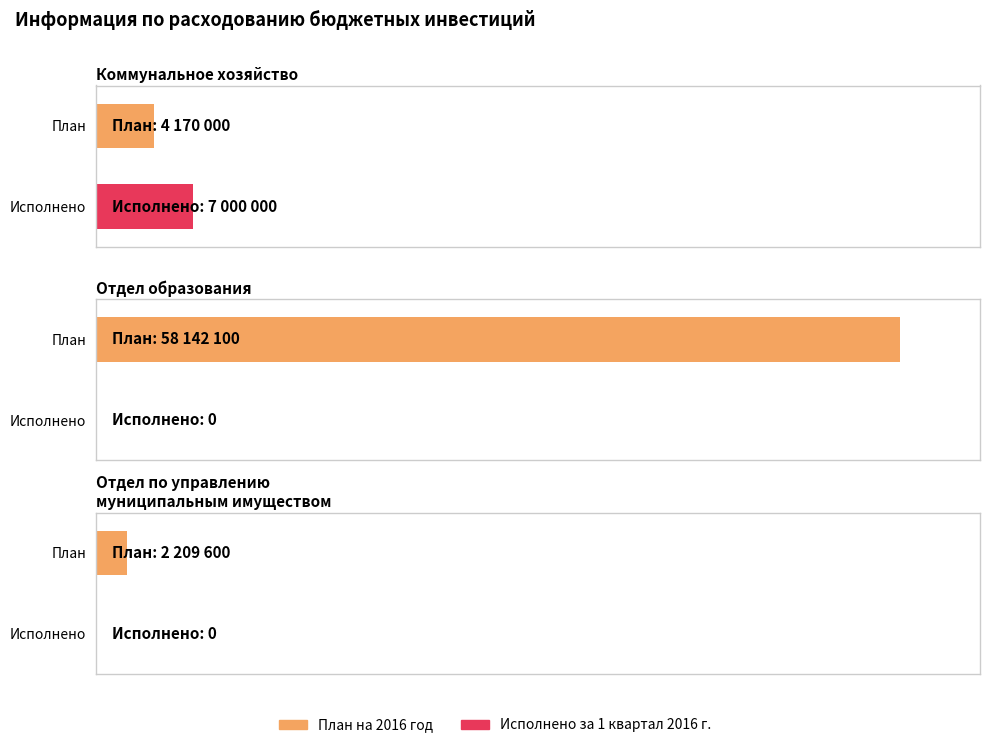

Which category has the highest value in the Исполнено за 1 квартал 2016 г. series?

Коммунальное хозяйство